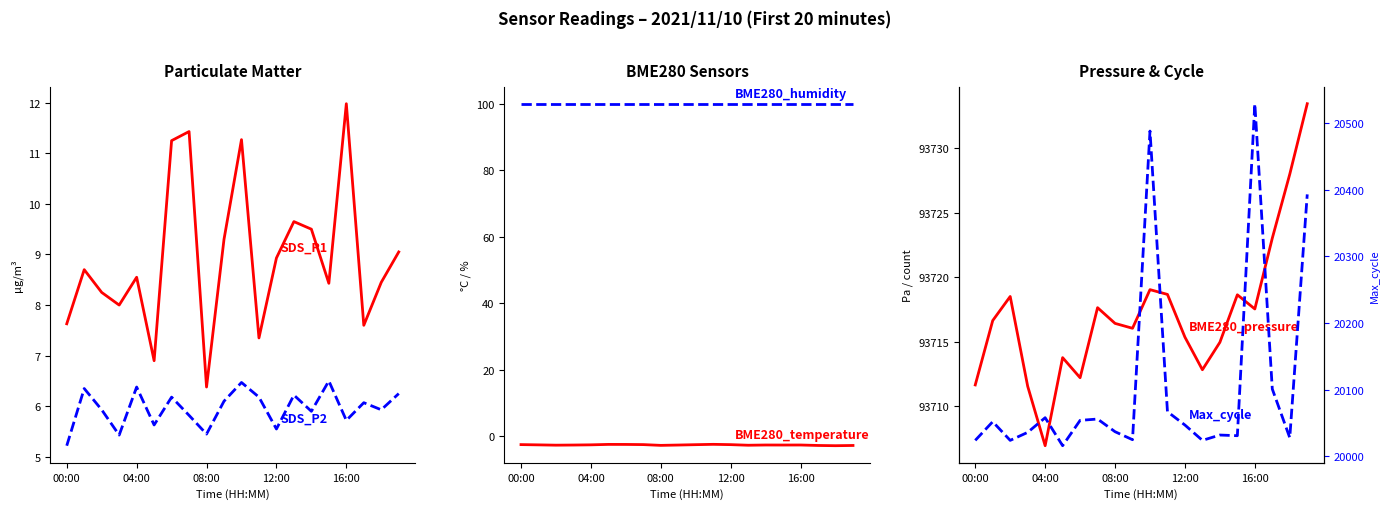

True or false: SDS_P1 and BME280_pressure cross at least once.

False